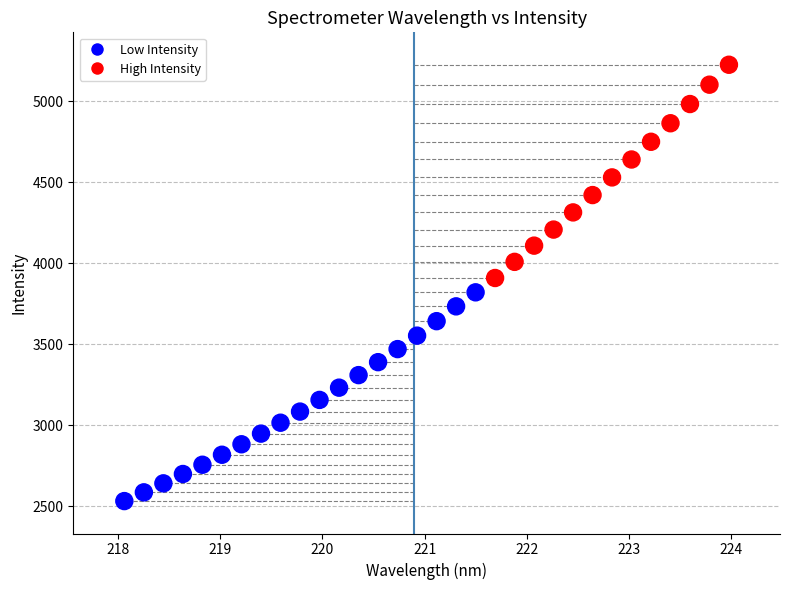

What is the range of X values (max minus min)?

5.9